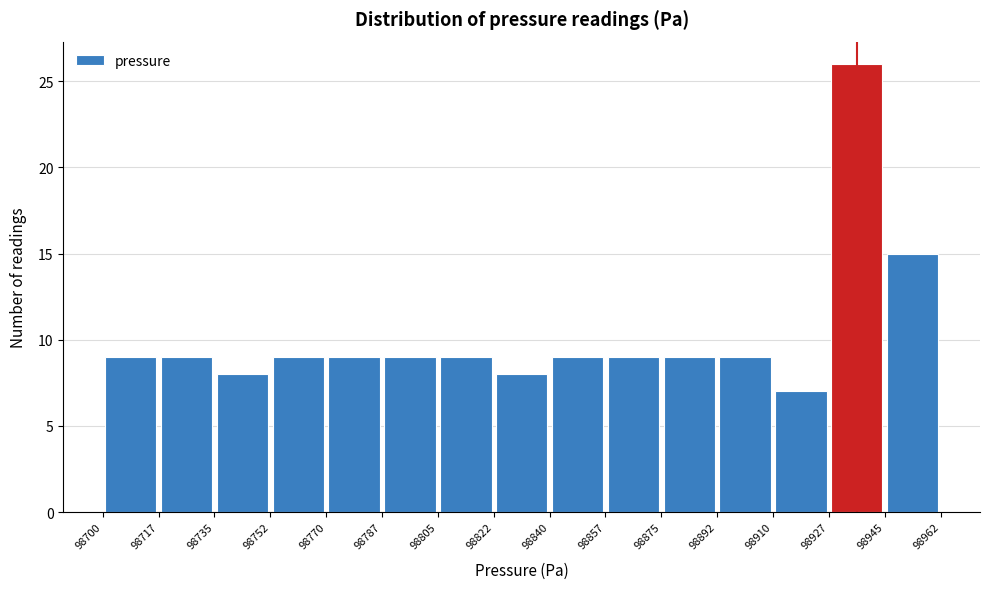

Which range on the x-axis has the tallest bar?

98927 to 98945